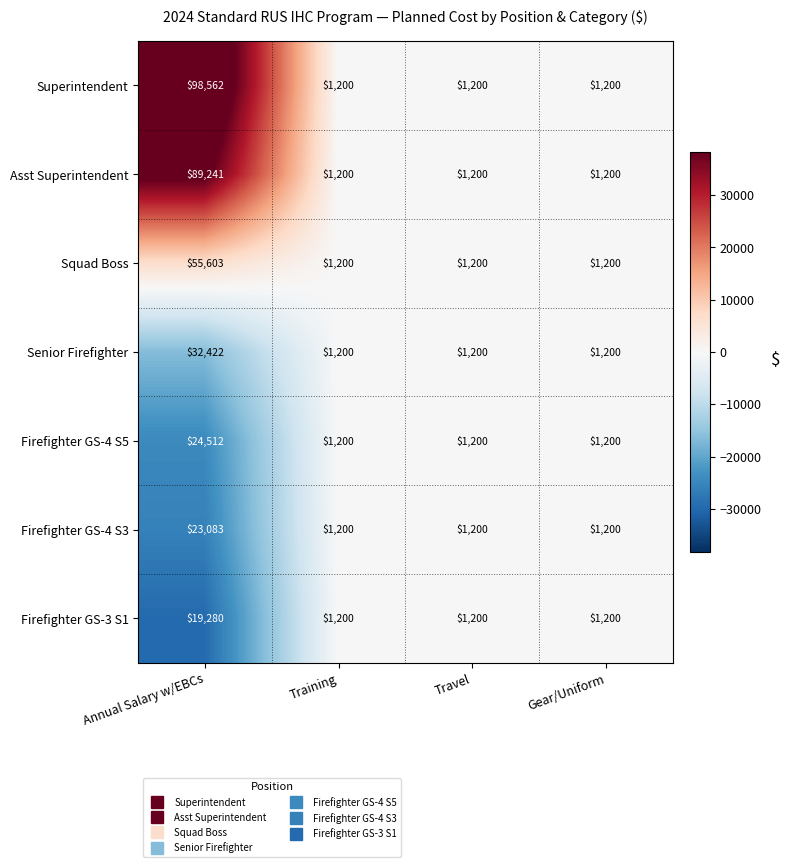

Count the Firefighter GS-4 S5 values in the range 1200 to 24512.

4